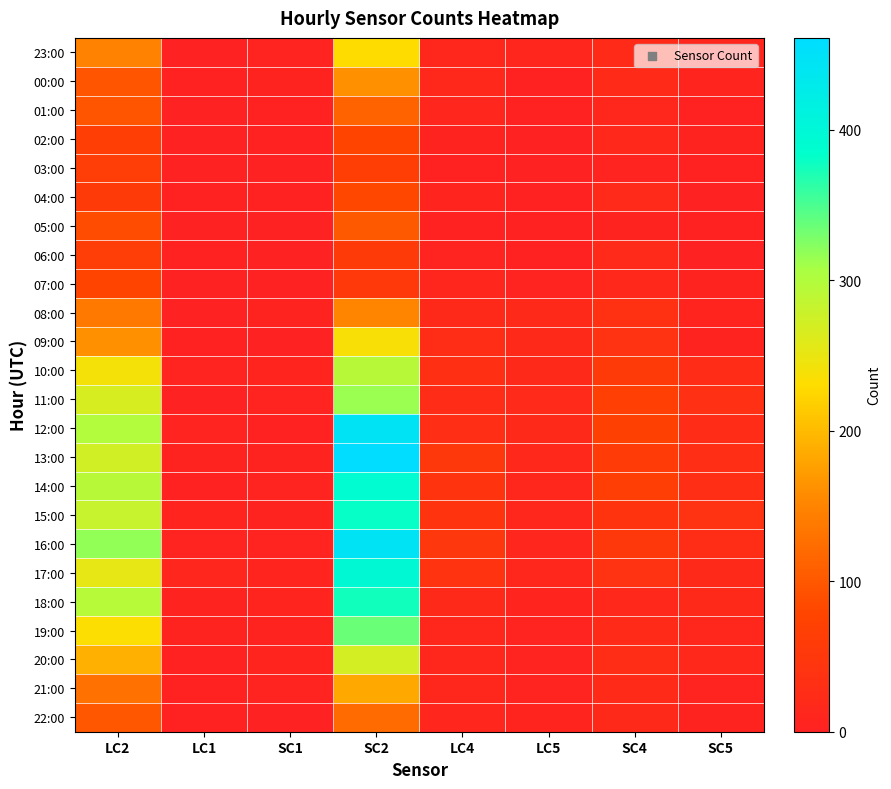

What is the difference between the highest and lowest values at SC1?

8